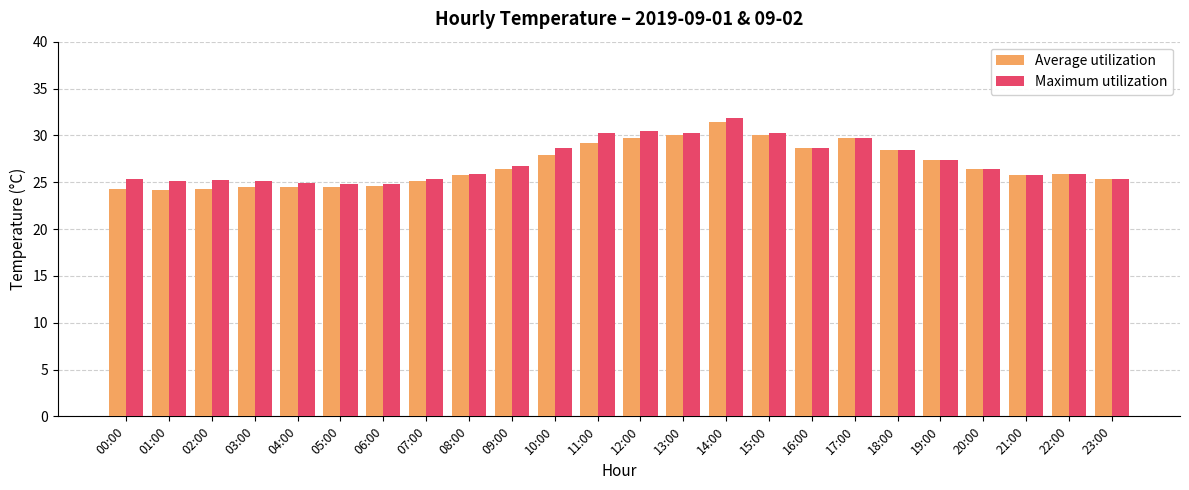

The value of Maximum utilization at 04:00 is 24.9. True or false?

True